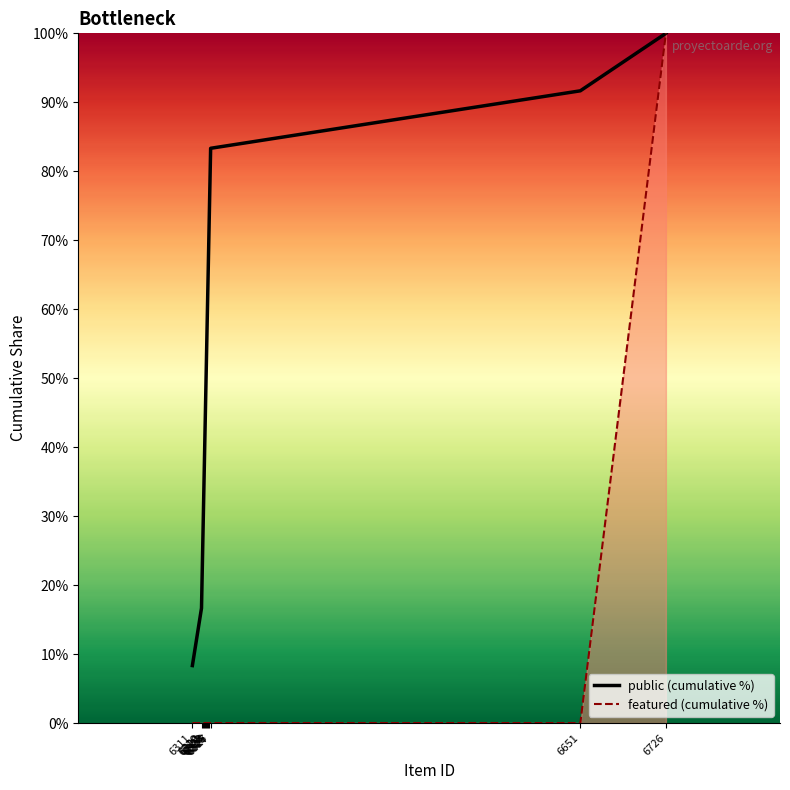

The value of featured at 6726 is 58.5. True or false?

False